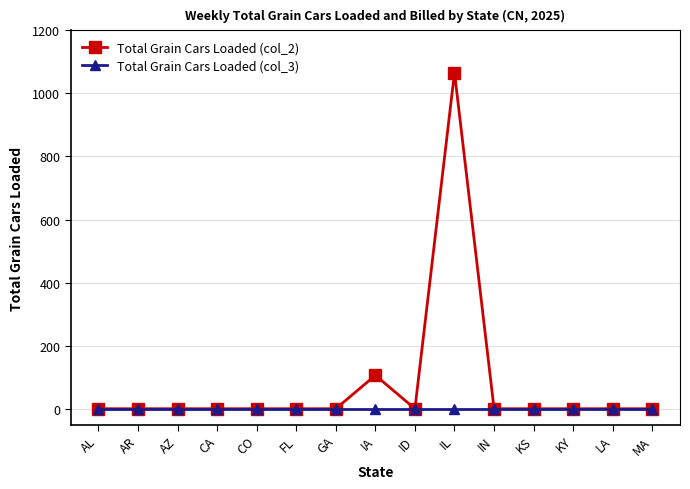

Is this an area chart (filled region under the line)?

No